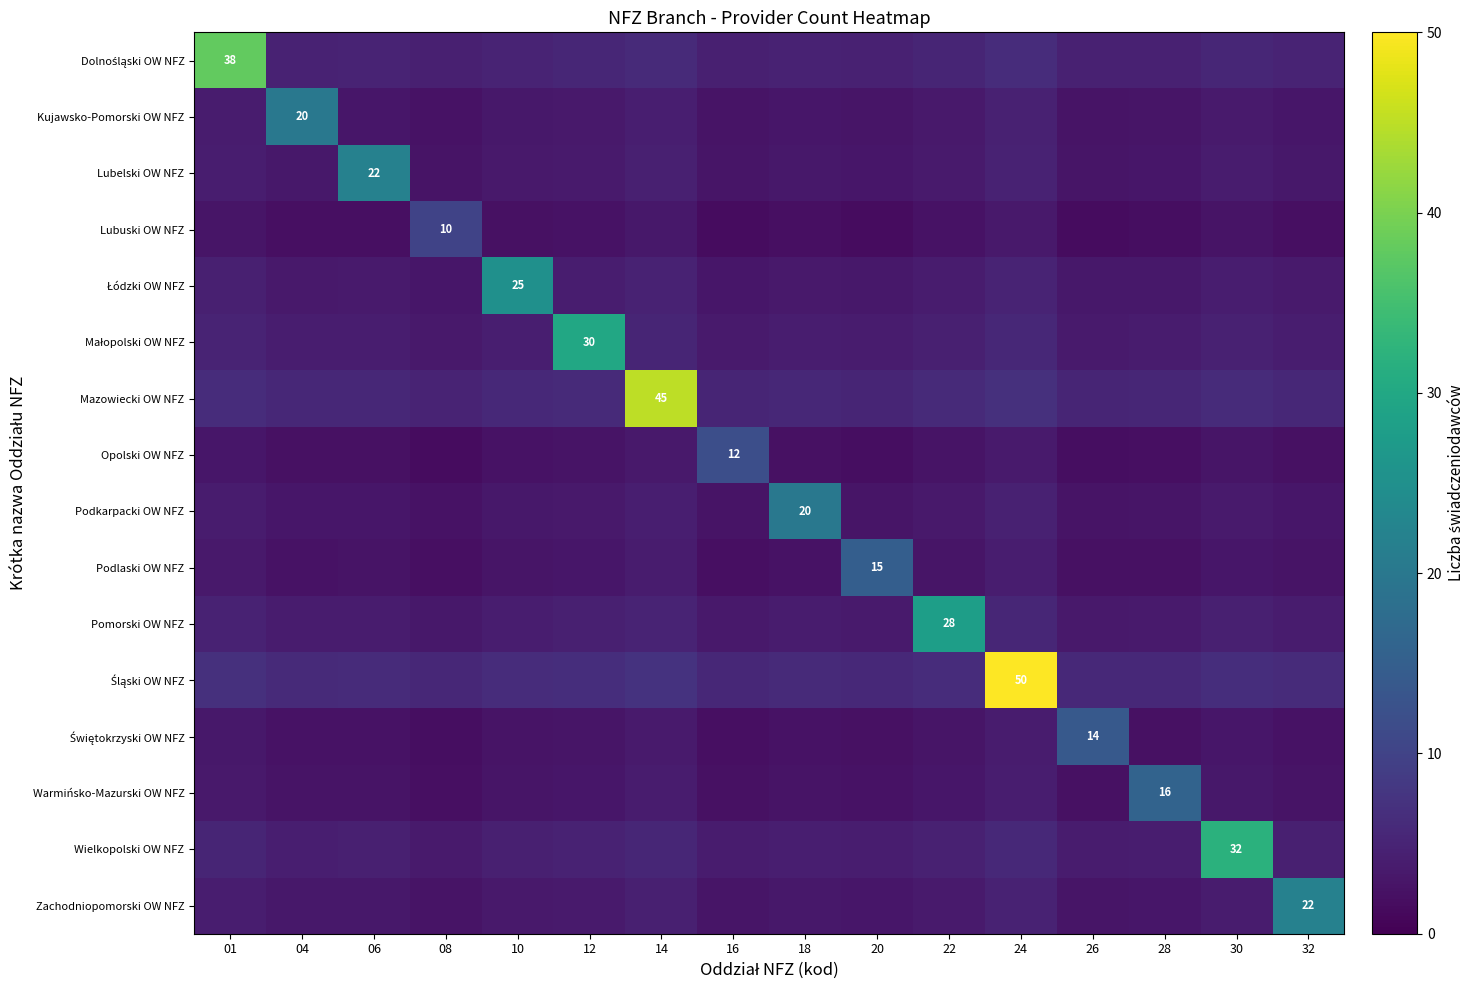

Which series changed the most between 24 and 32?

Śląski OW NFZ